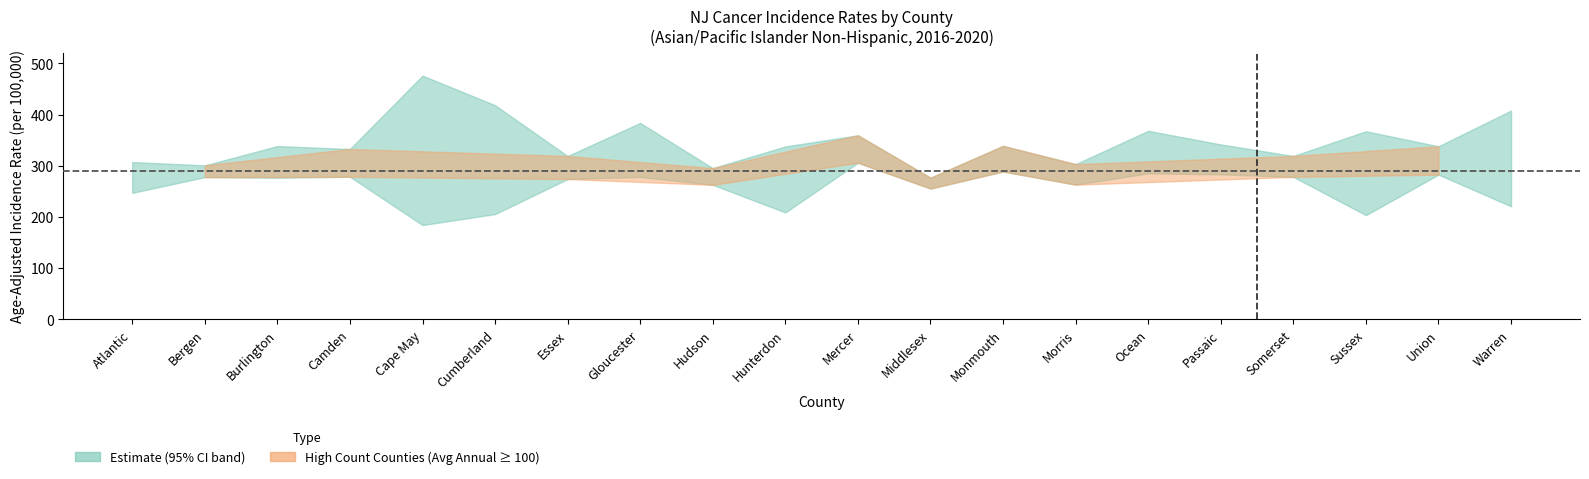

What is the difference between the maximum and second lowest values in the Upper 95% CI series?

180.8